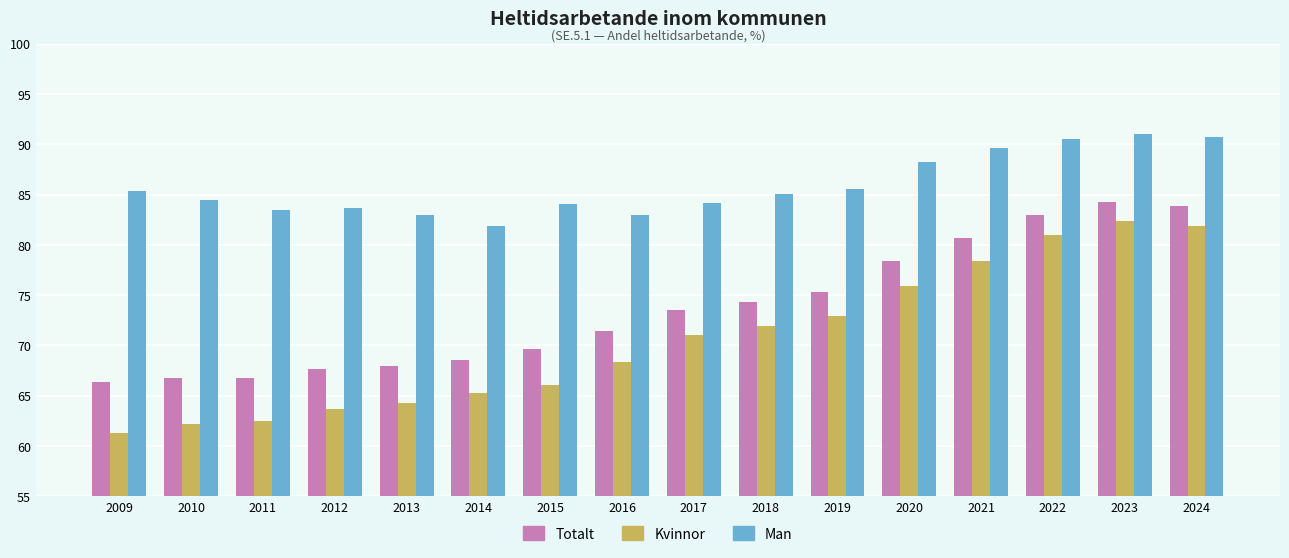

What is the difference between the maximum and minimum values in the Totalt series?

17.9